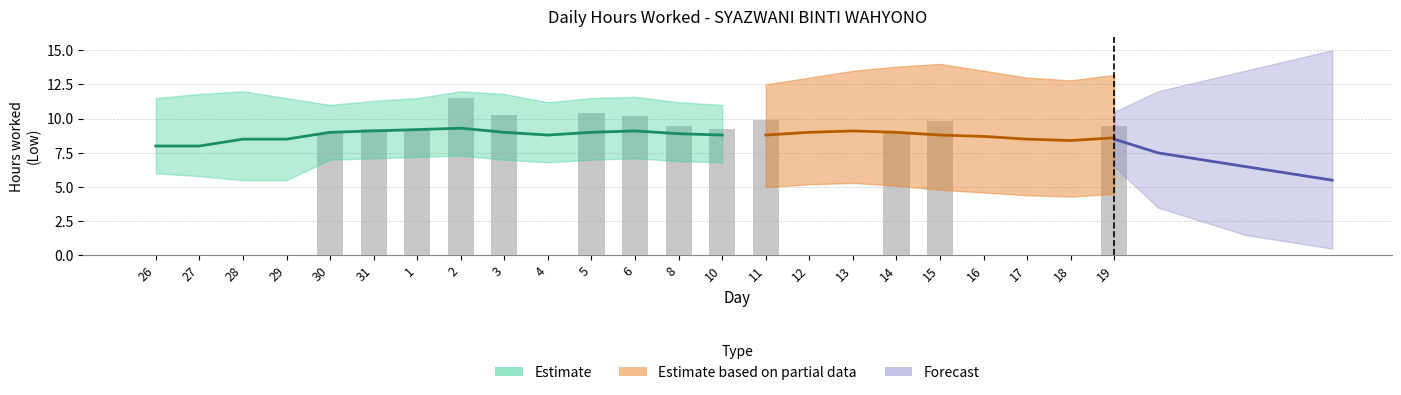

Reading left to right, transcribe all the data shown in this chart.

26=0.0	27=0.0	28=0.0	29=0.0	30=8.9	31=9.3	1=9.2	2=11.5	3=10.3	4=0.0	5=10.4	6=10.2	8=9.5	10=9.2	11=9.9	12=0.0	13=0.0	14=8.9	15=9.9	16=0.0	17=0.0	18=0.0	19=9.4